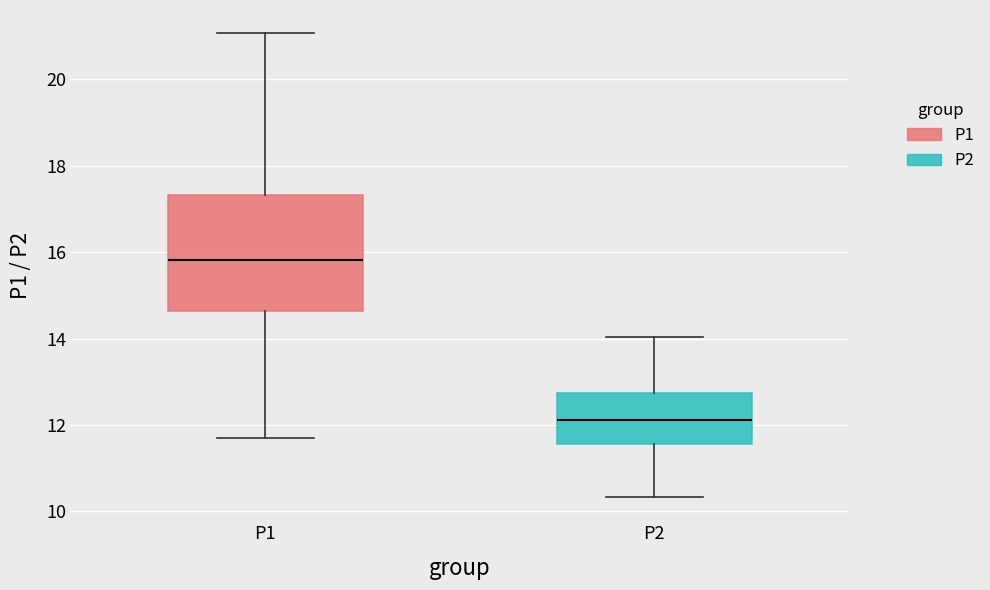

Reading left to right, read every box against the y-axis: the position of its median line, the range the box covers, and the ends of its whiskers. The values are not printed on the chart, so give them approximately, as read against the axis.

P1: median 15.8, box 14.6 to 17.4, whiskers 11.8 to 21.0
P2: median 12.2, box 11.6 to 12.8, whiskers 10.4 to 14.0